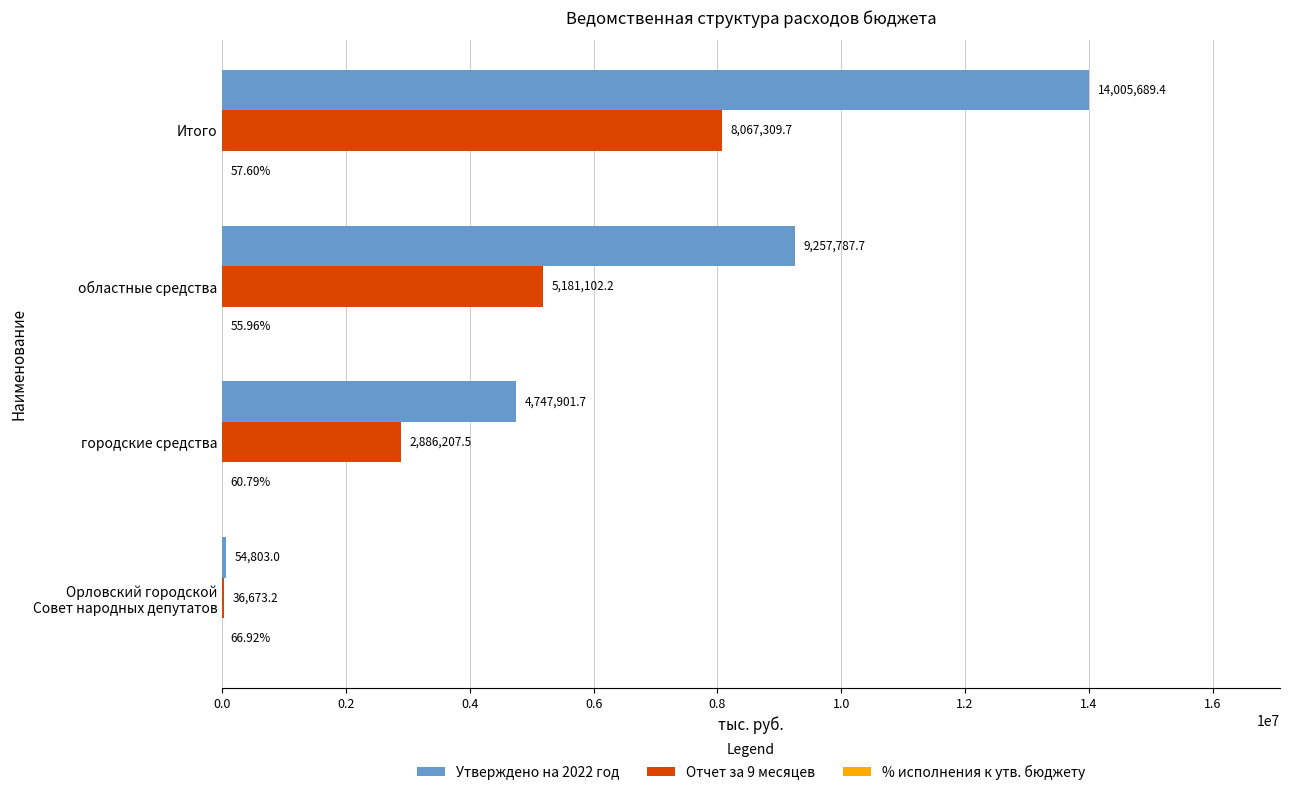

At which label is Отчет за 9 месяцев closest to 4051991?

областные средства